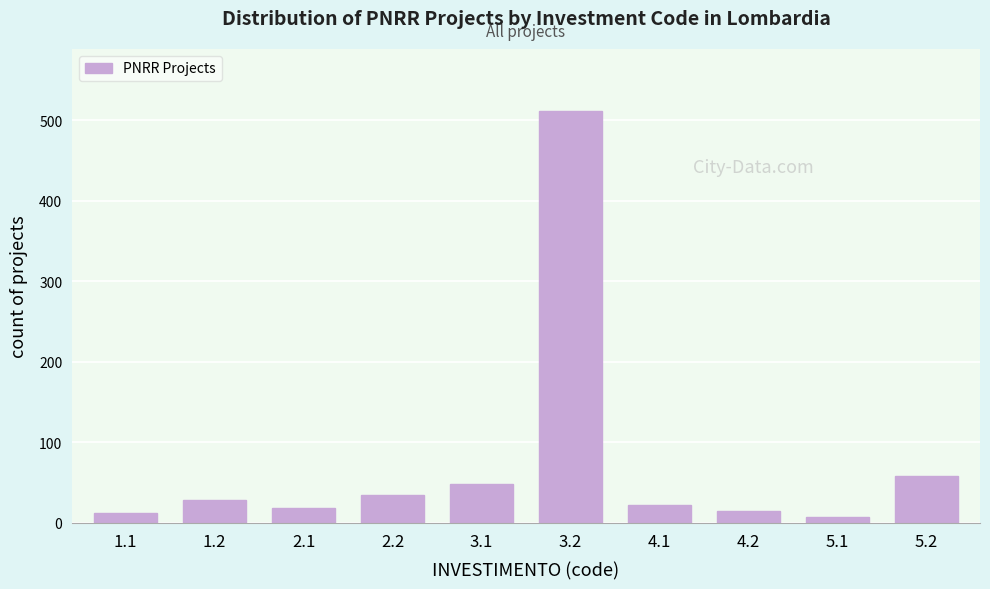

Reading left to right, list all the values displayed in this chart.

1.1=12	1.2=28	2.1=18	2.2=35	3.1=48	3.2=512	4.1=22	4.2=15	5.1=8	5.2=58